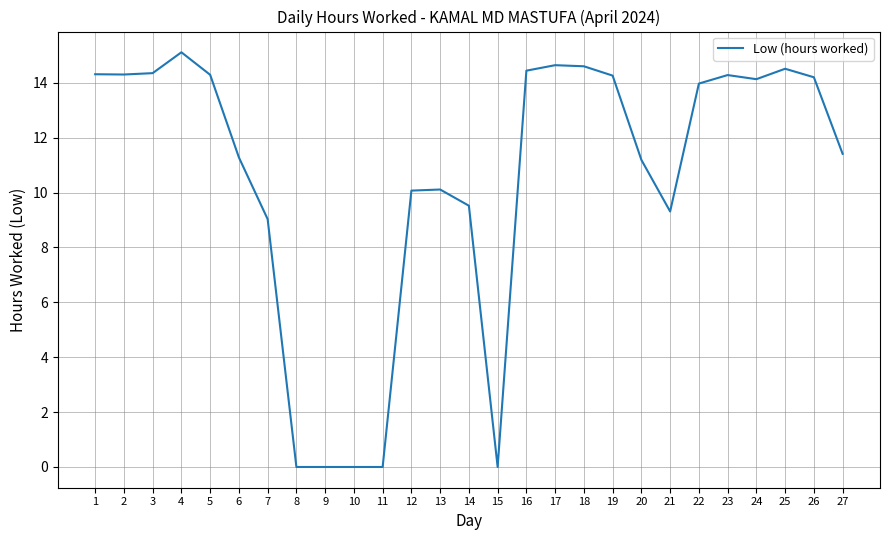

Where does the data first go above 13?

1